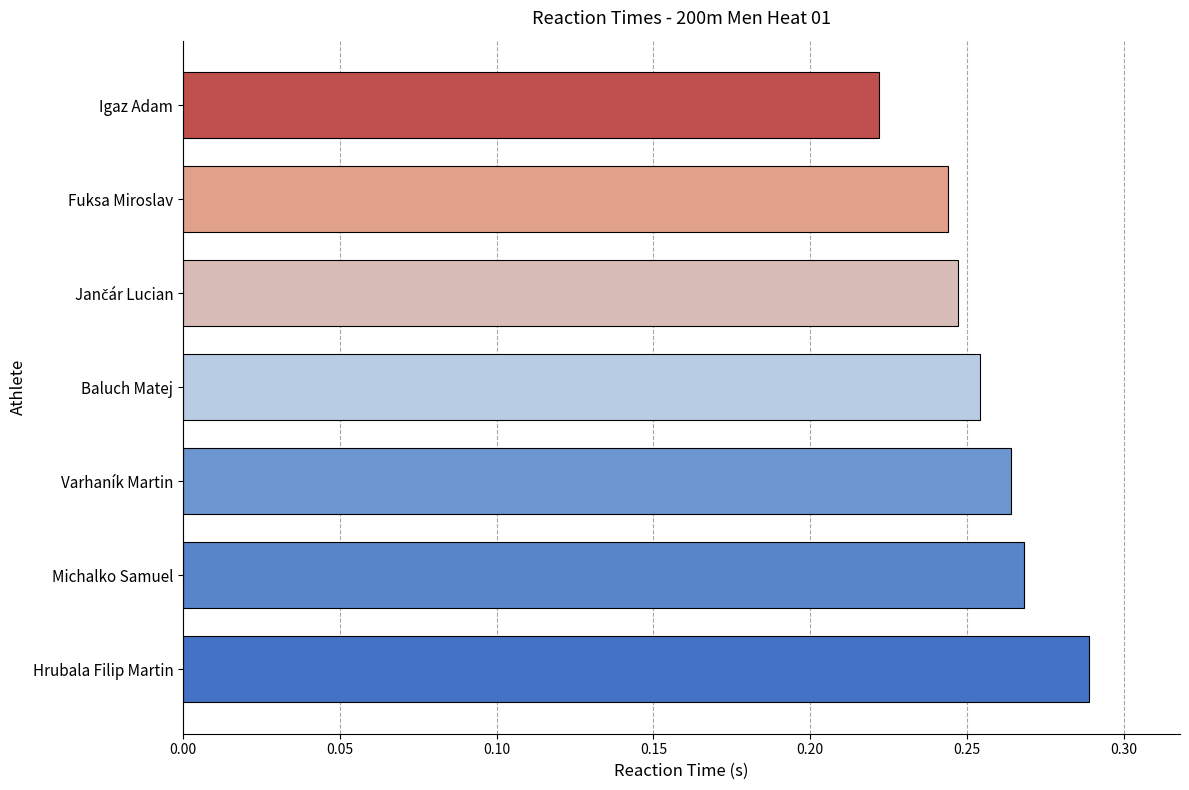

How many values are between 0 and 1?

7